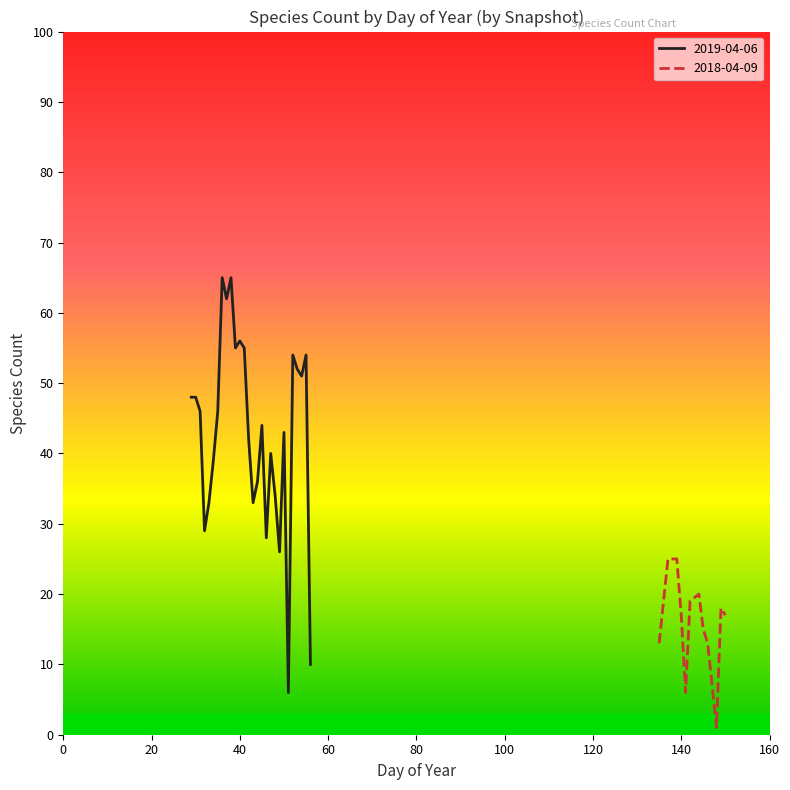

List the series in order of their peak value, highest first.

2019-04-06, 2018-04-09